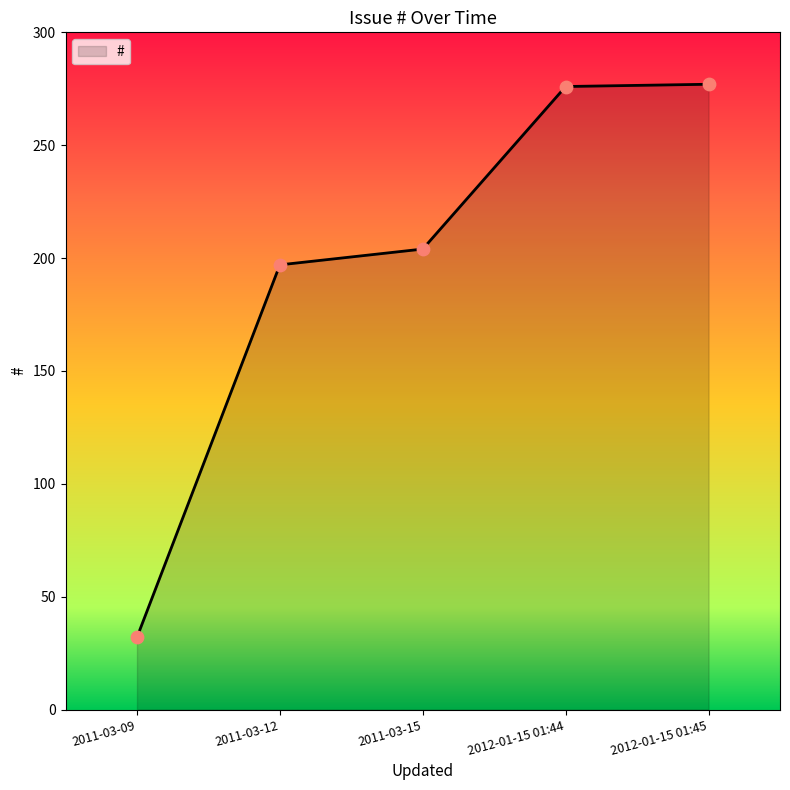

What is the change in value from 2011-03-12 to 2012-01-15 01:44?

+79